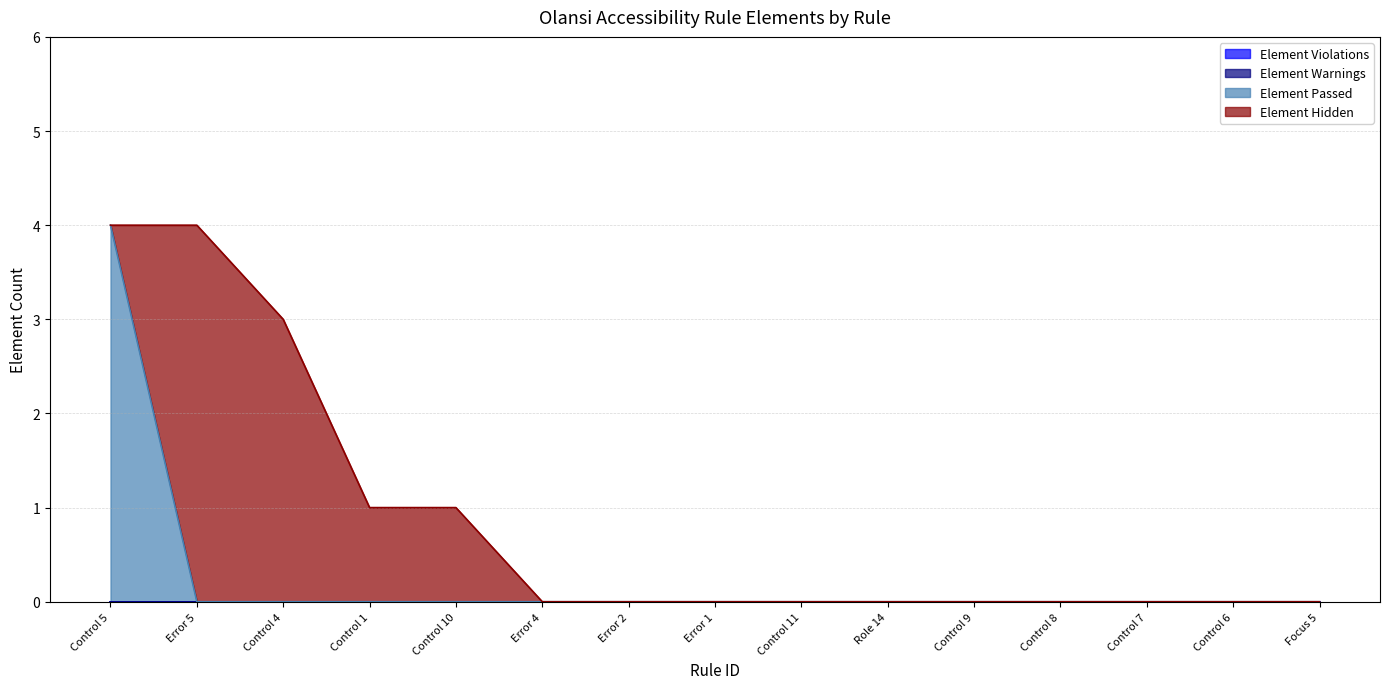

Reading right to left, list all the values displayed in this chart.

Element Passed: Focus 5=0	Control 6=0	Control 7=0	Control 8=0	Control 9=0	Role 14=0	Control 11=0	Error 1=0	Error 2=0	Error 4=0	Control 10=0	Control 1=0	Control 4=0	Error 5=0	Control 5=4
Element Hidden: Focus 5=0	Control 6=0	Control 7=0	Control 8=0	Control 9=0	Role 14=0	Control 11=0	Error 1=0	Error 2=0	Error 4=0	Control 10=1	Control 1=1	Control 4=3	Error 5=4	Control 5=0
Element Violations: Focus 5=0	Control 6=0	Control 7=0	Control 8=0	Control 9=0	Role 14=0	Control 11=0	Error 1=0	Error 2=0	Error 4=0	Control 10=0	Control 1=0	Control 4=0	Error 5=0	Control 5=0
Element Warnings: Focus 5=0	Control 6=0	Control 7=0	Control 8=0	Control 9=0	Role 14=0	Control 11=0	Error 1=0	Error 2=0	Error 4=0	Control 10=0	Control 1=0	Control 4=0	Error 5=0	Control 5=0